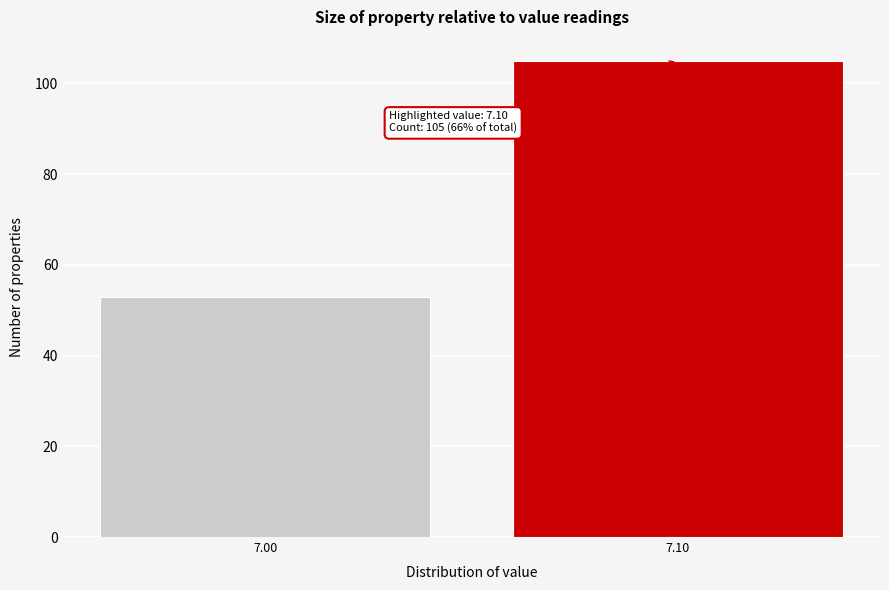

Reading left to right, what are all the values shown in this chart?

53	105